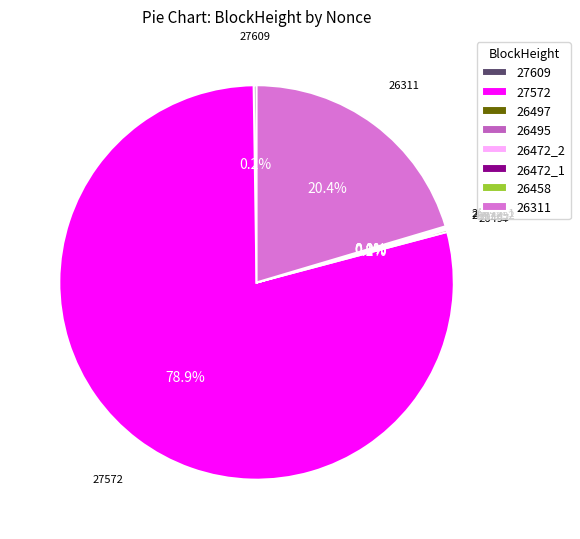

Is there a majority slice in this chart?

Yes